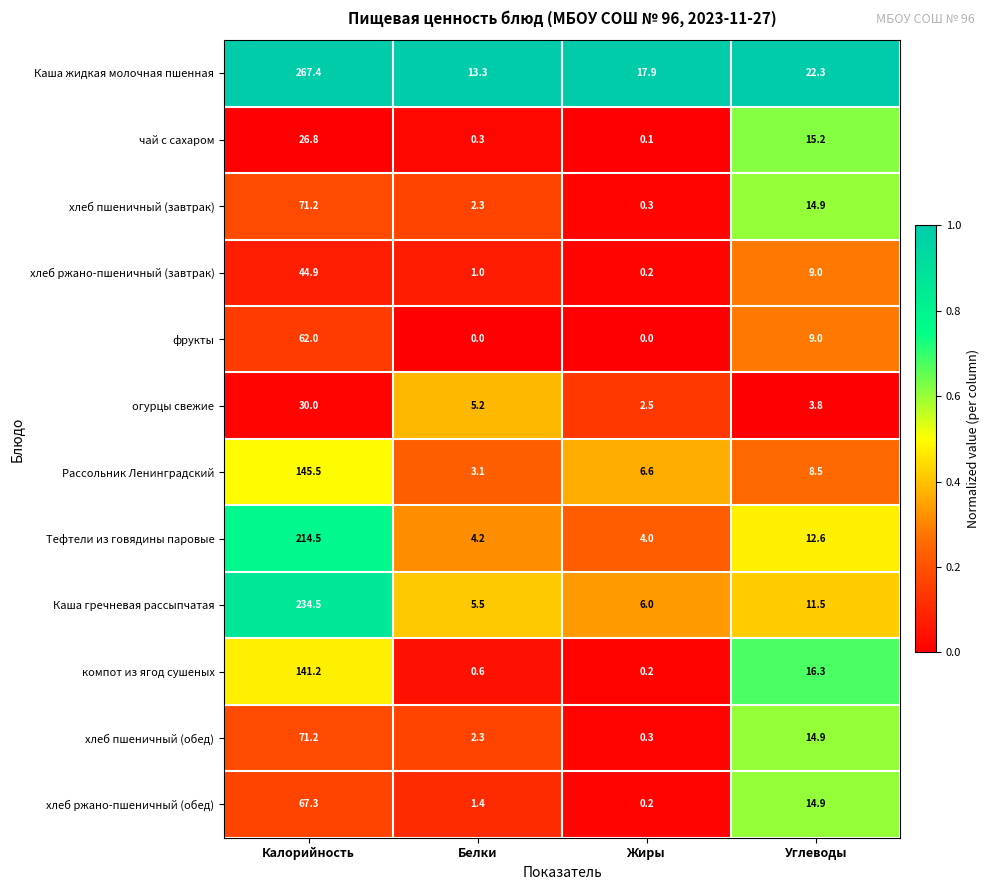

True or false: фрукты has a value of 9.0 at Углеводы.

True